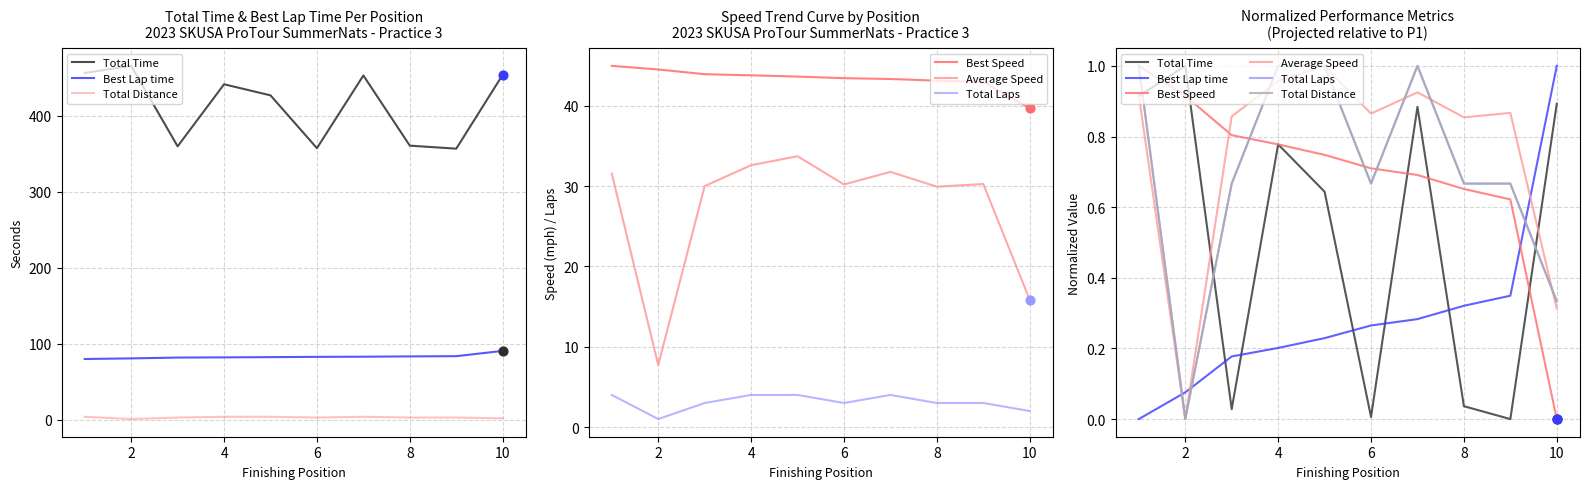

At how many categories does at least one series exceed 0?

10